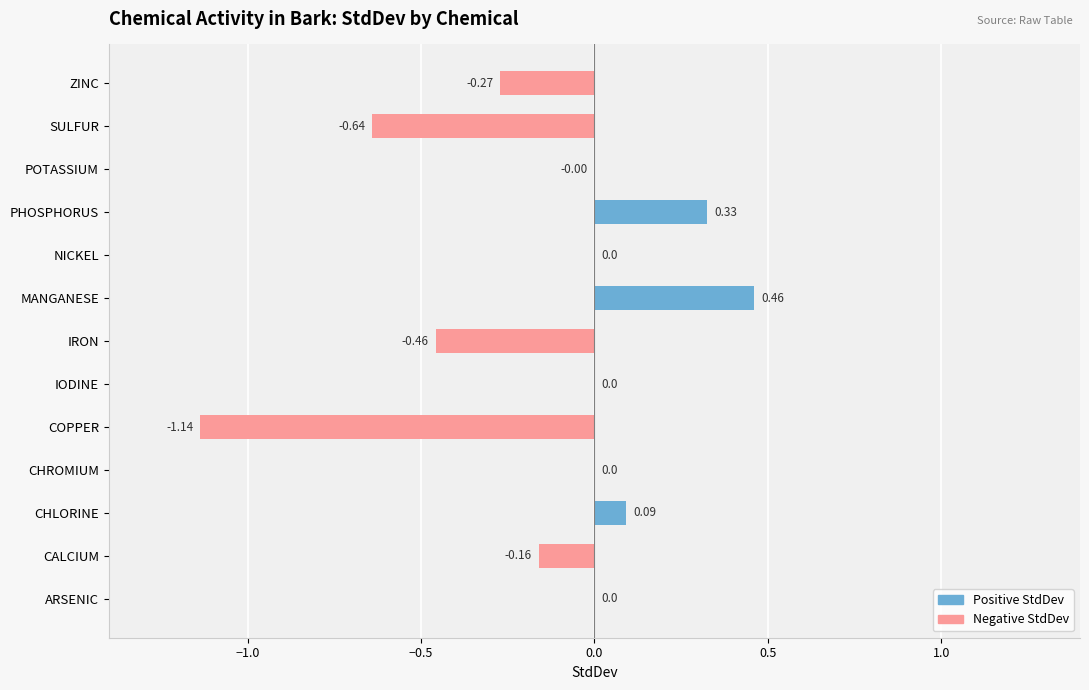

Which label corresponds to the largest value in the chart?

MANGANESE